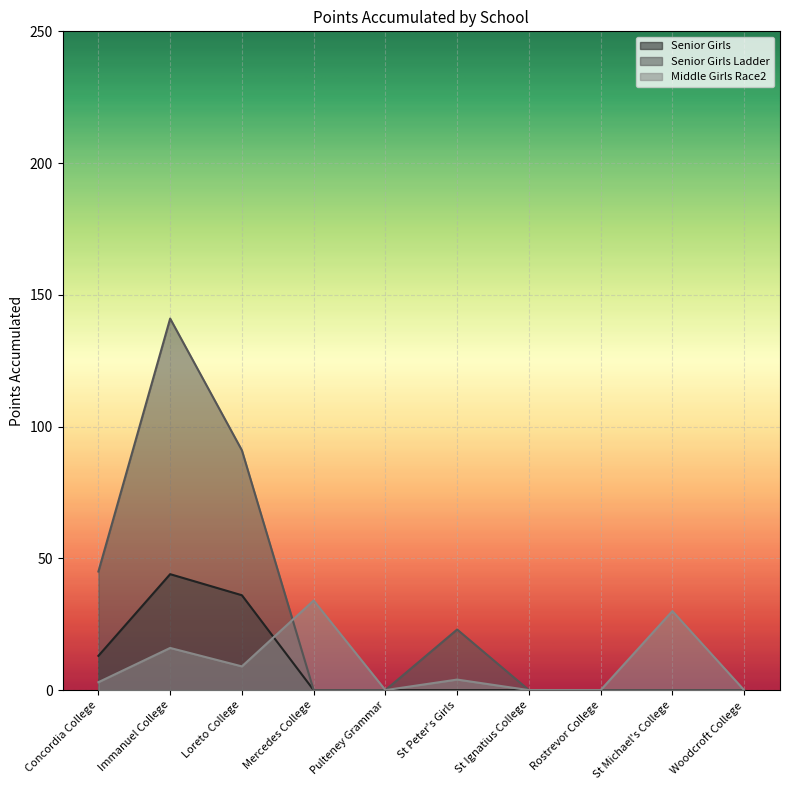

How many times do Senior Girls Ladder and Middle Girls Race2 cross each other?

1